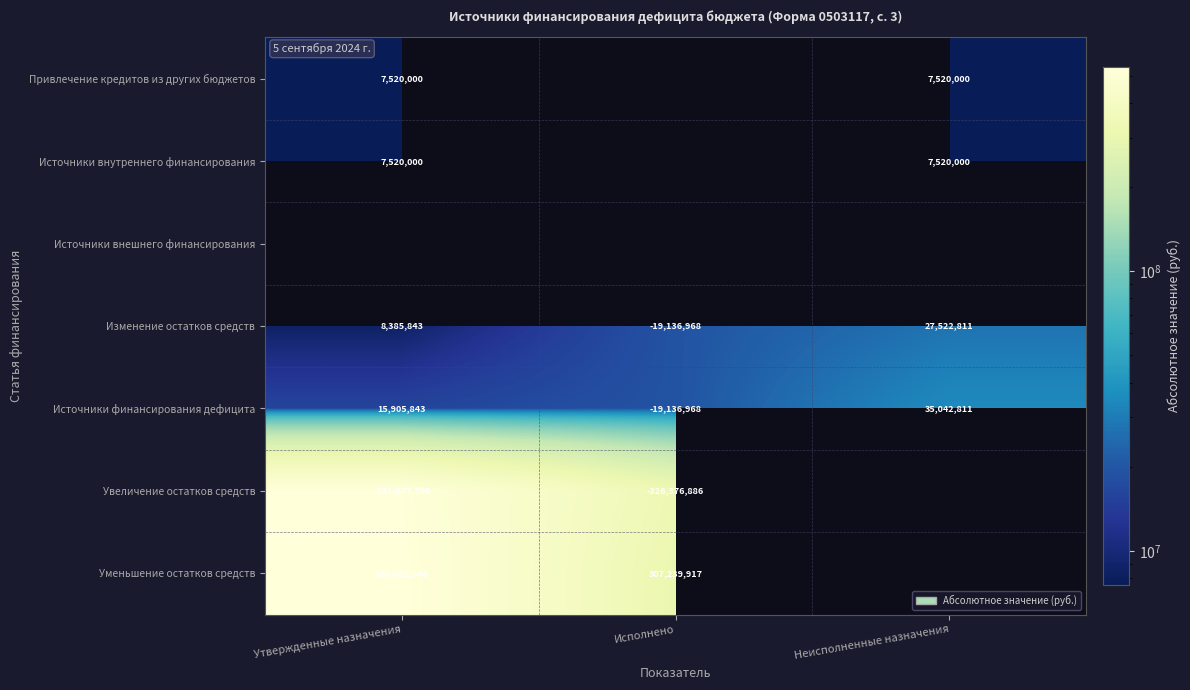

Is the value of Привлечение кредитов из других бюджетов at Утвержденные назначения greater than the value of Источники финансирования дефицита at Утвержденные назначения?

No